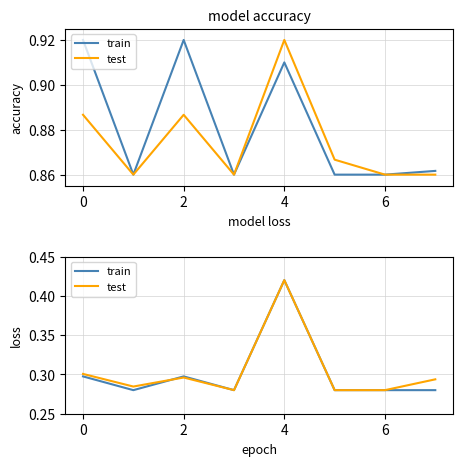

Which series has the largest total across all categories?

test